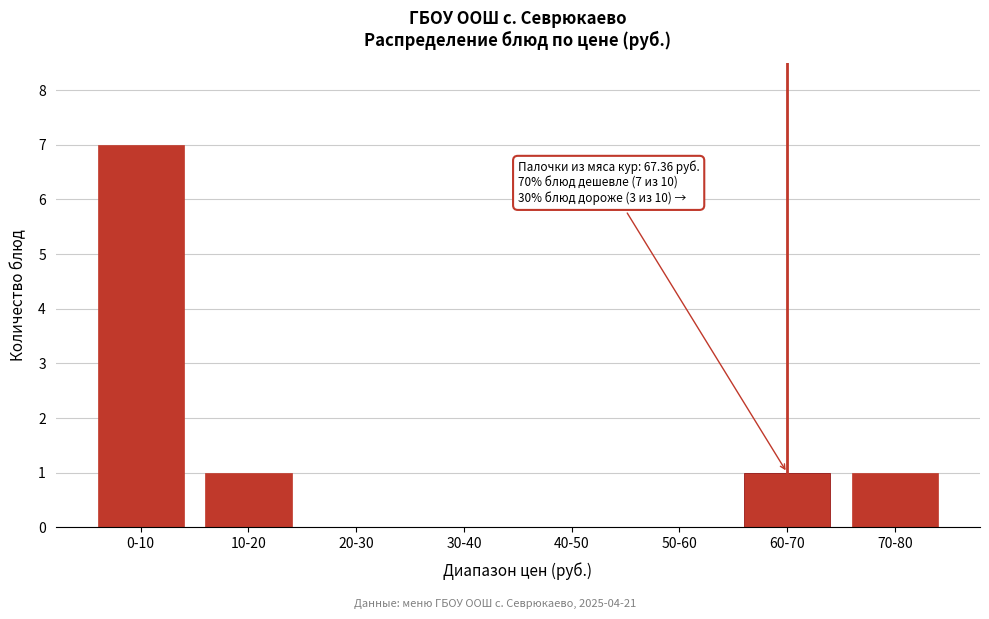

Reading right to left, extract all data points from this chart.

70-80=1	60-70=1	50-60=0	40-50=0	30-40=0	20-30=0	10-20=1	0-10=7